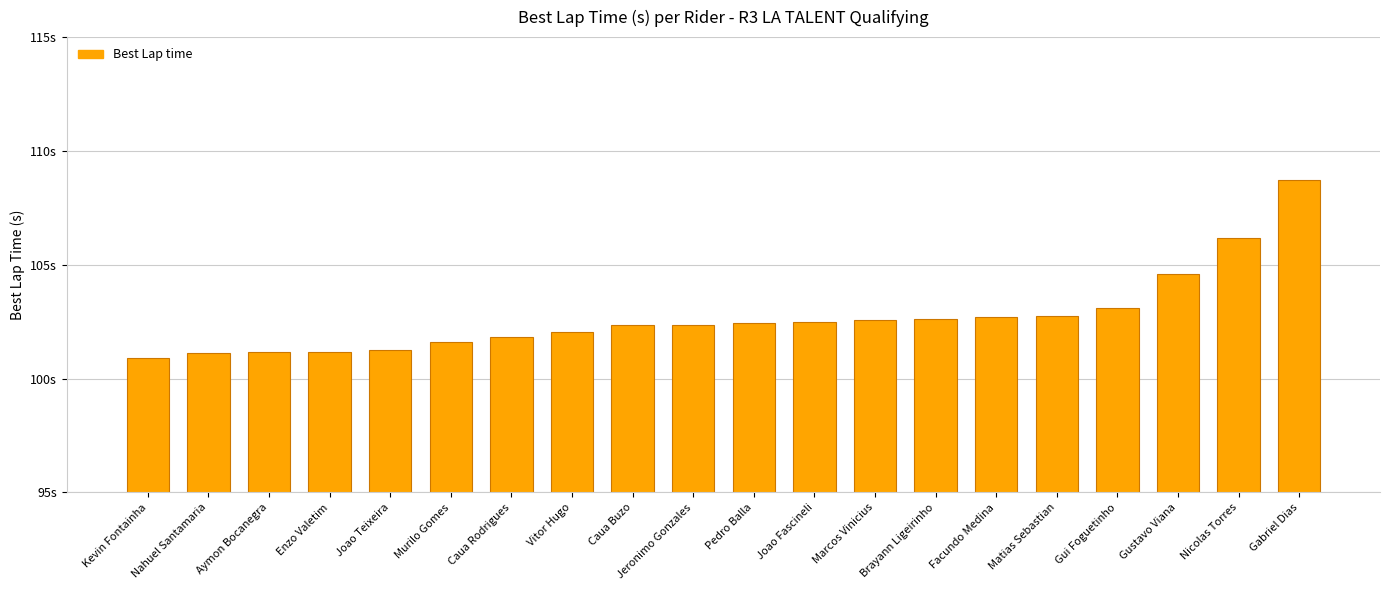

Does the chart contain any negative values?

No